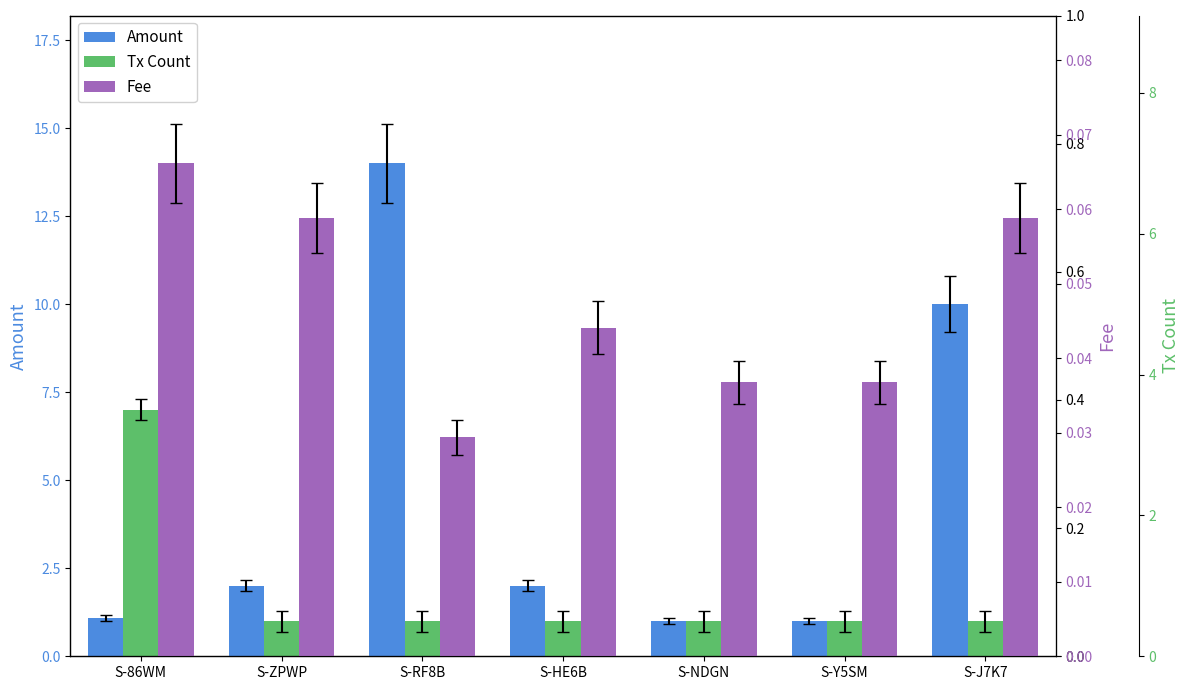

What is the sum of all Tx Count values?

13.0